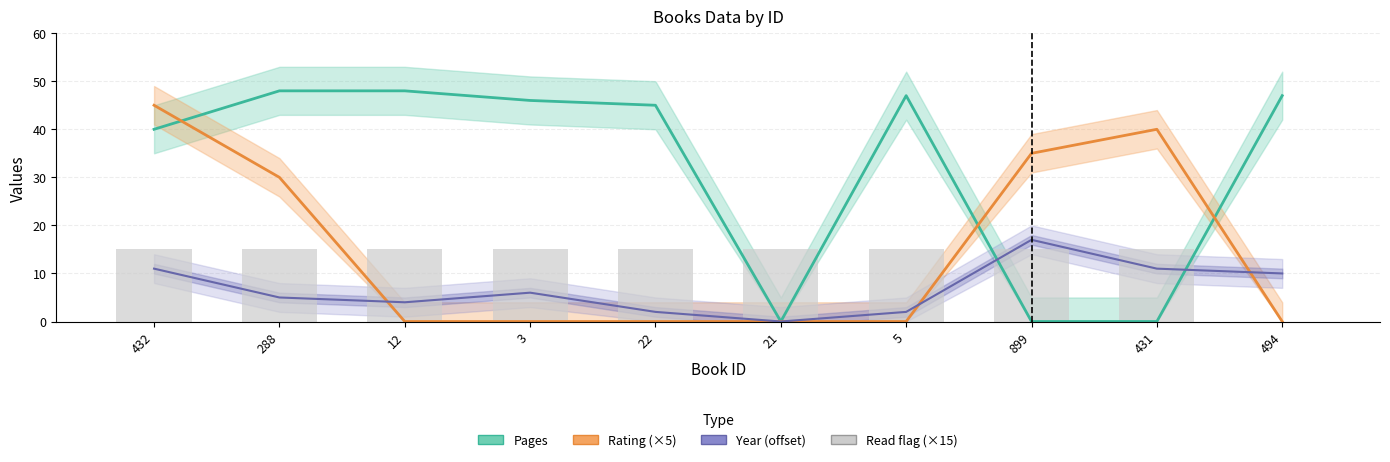

What is the difference between the Year (offset) values at 5 and 494?

8